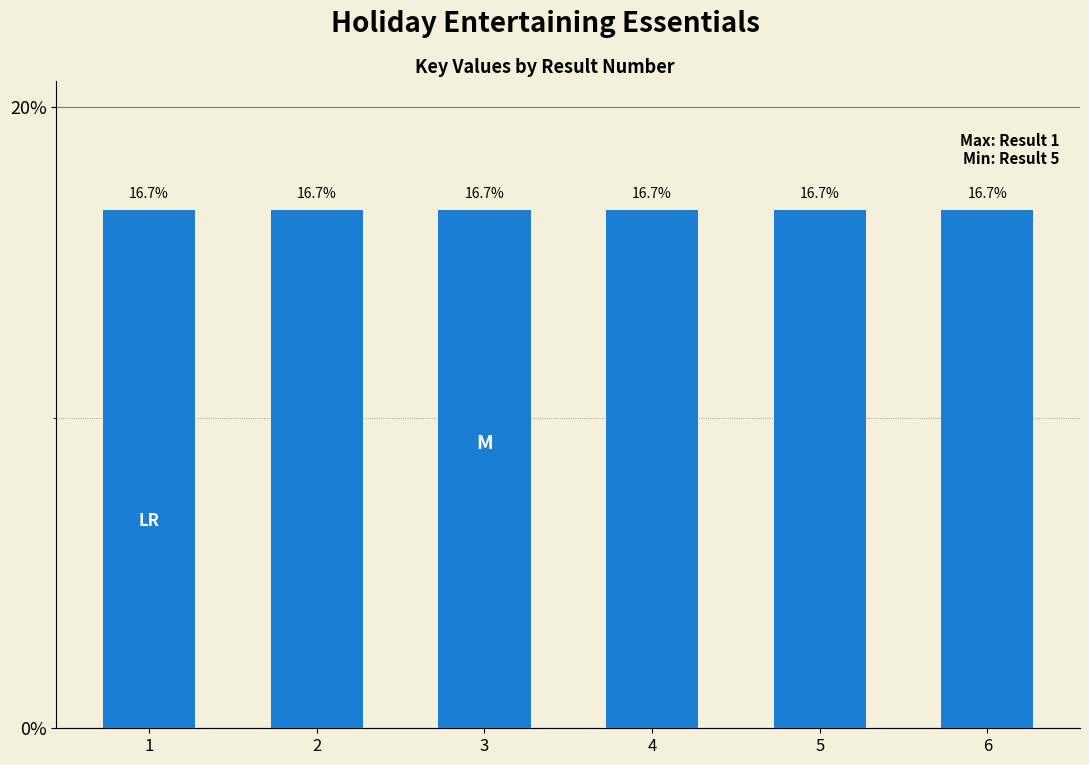

Is it true that the value at 5 is 16.7?

True